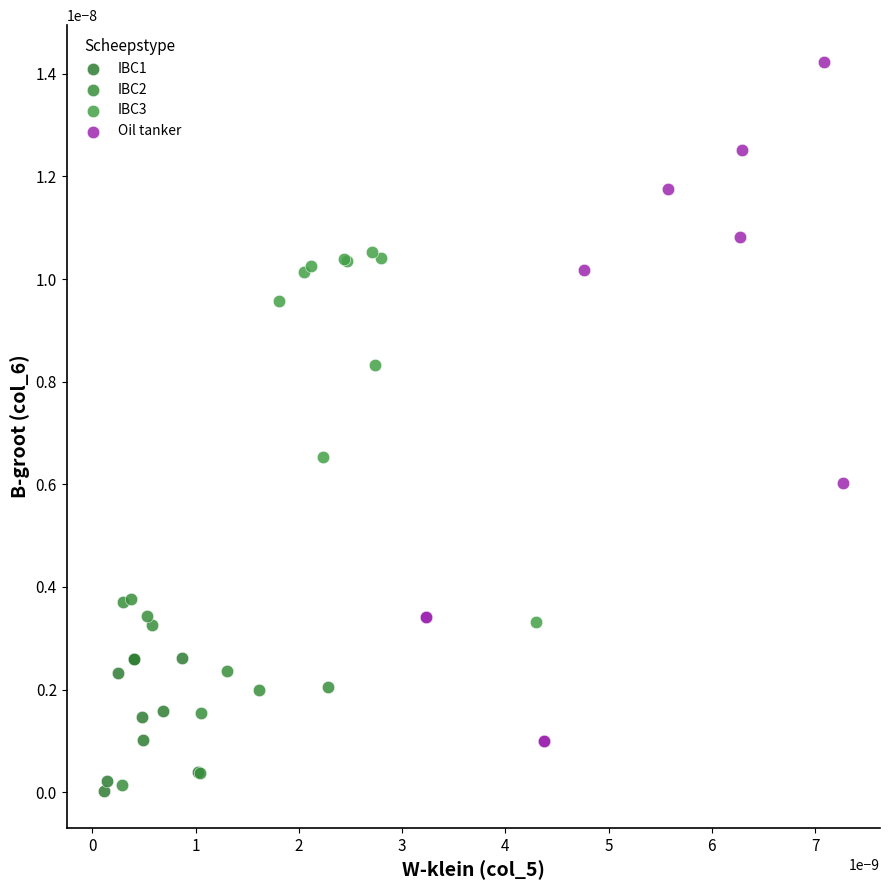

Which series has the widest spread of Y values?

Oil tanker